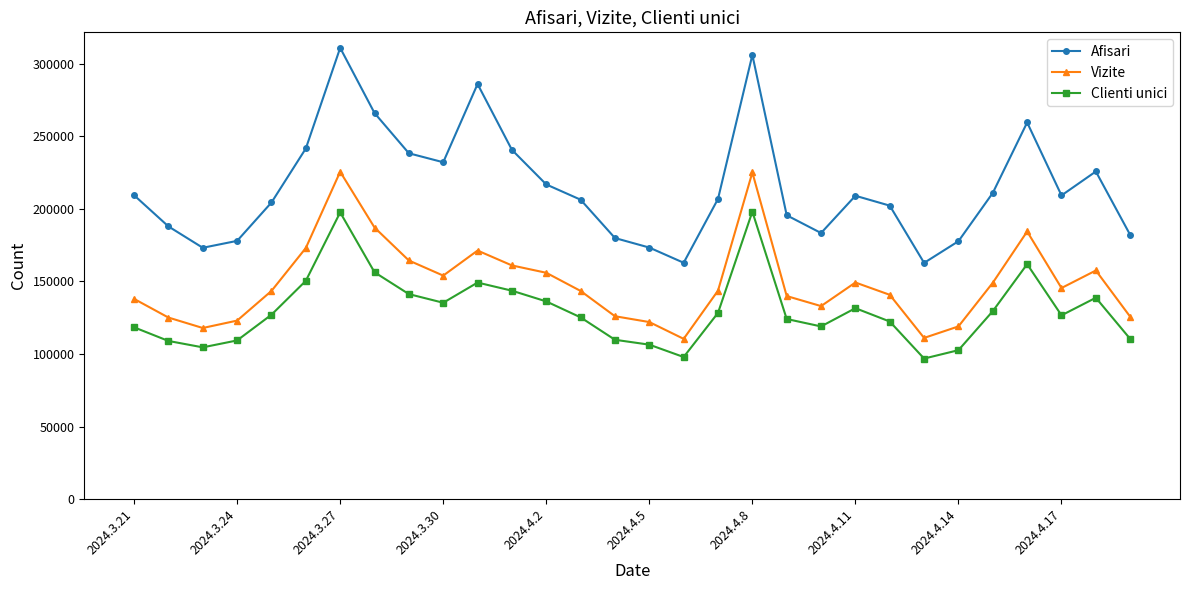

What is the average value of the Clienti unici series?

130214